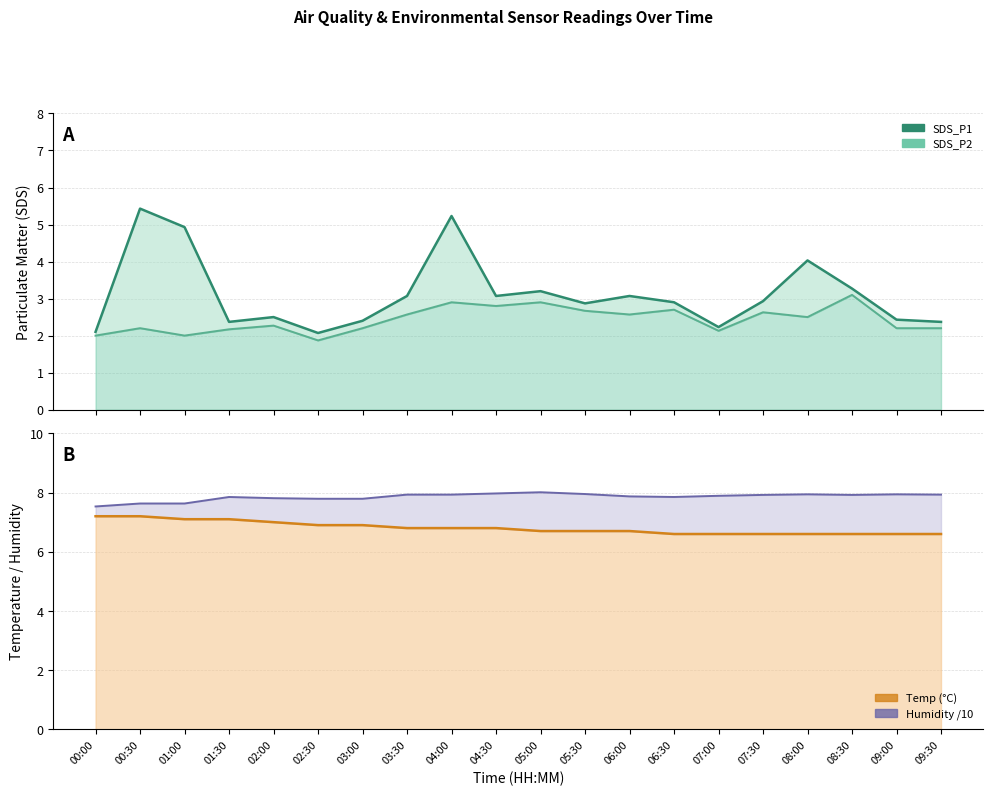

Count the number of data series in this chart.

4